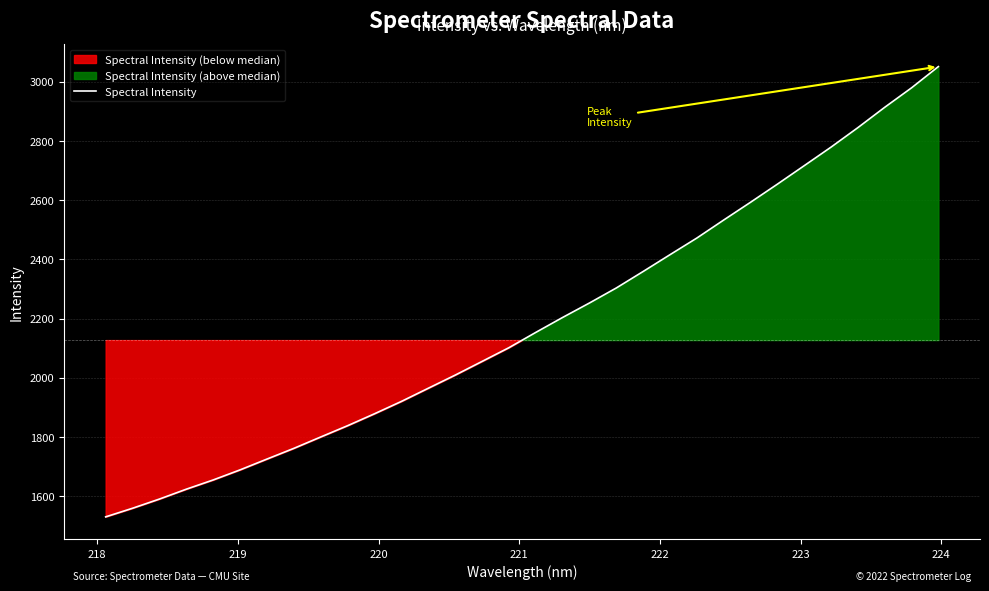

What is the lowest value of the Spectral Intensity series?

1530.4